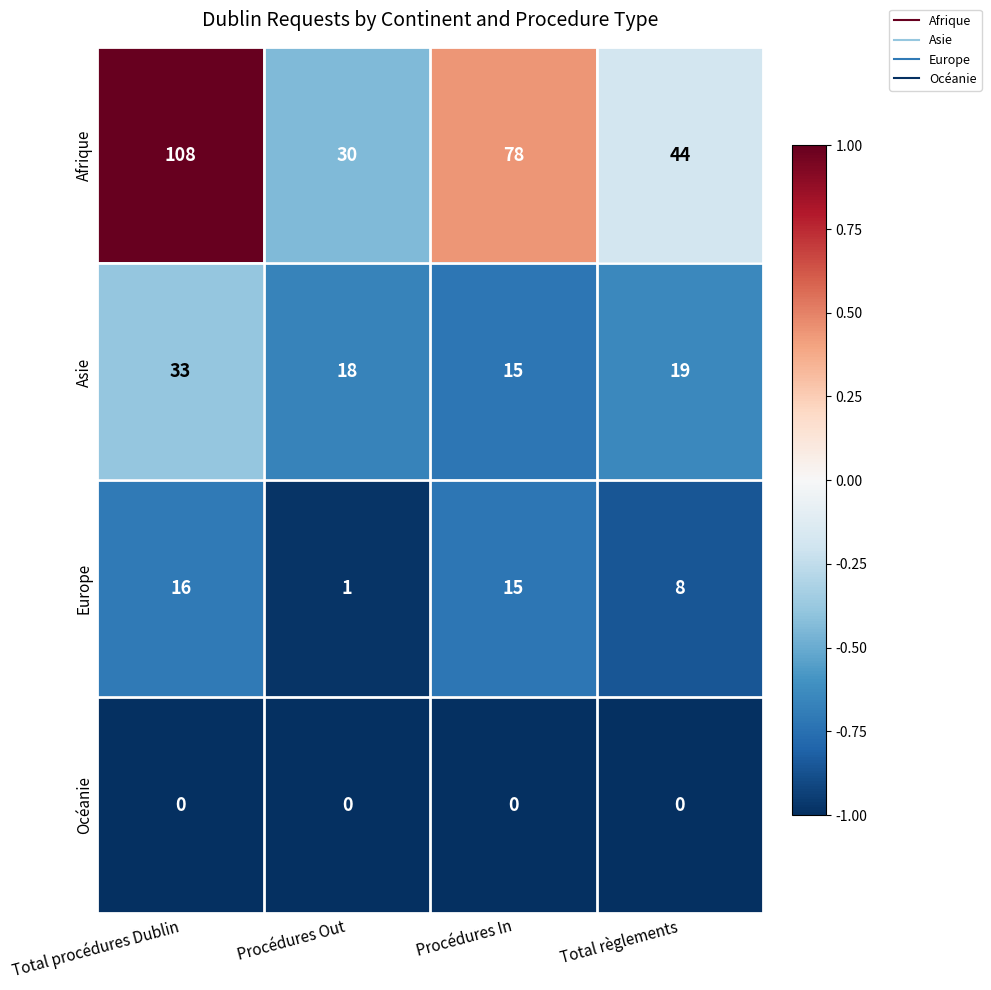

What is the sum of the Asie values at Total règlements and Procédures In?

34